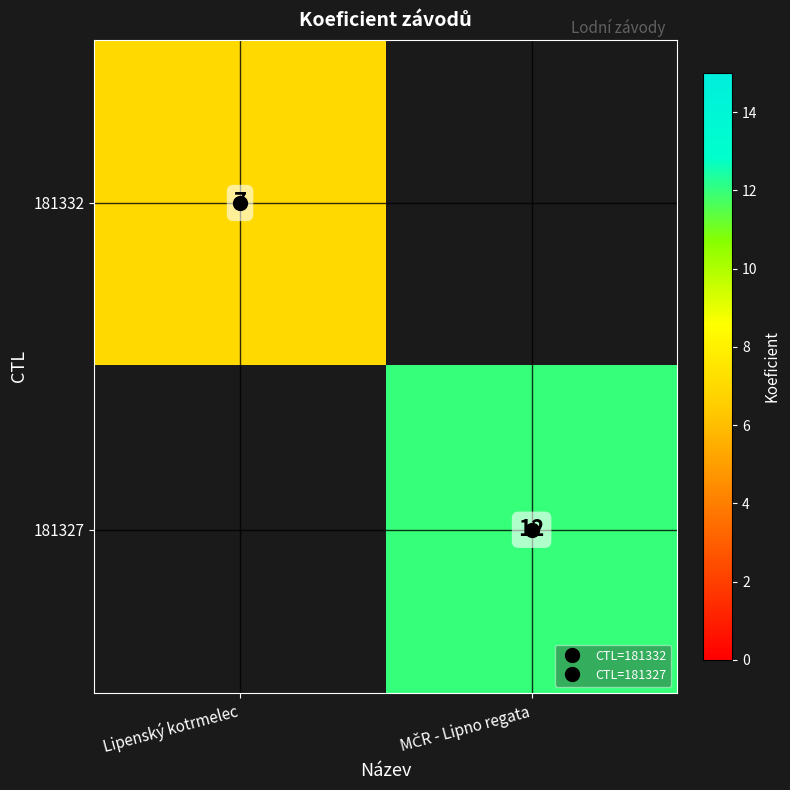

What is the maximum value for 181332?

7.0